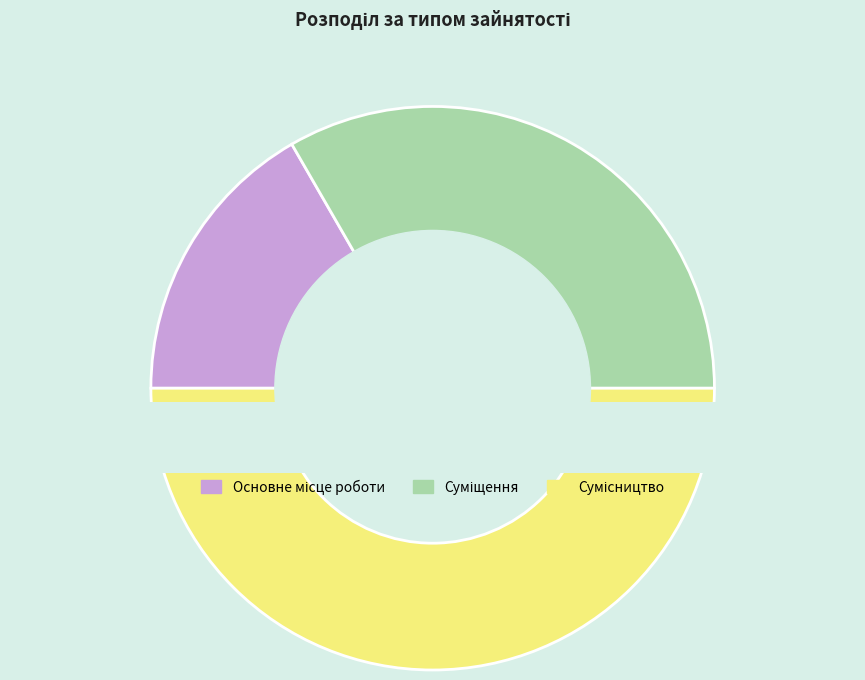

To the nearest percent, what is the difference between the largest and smallest slice percentages?

33%